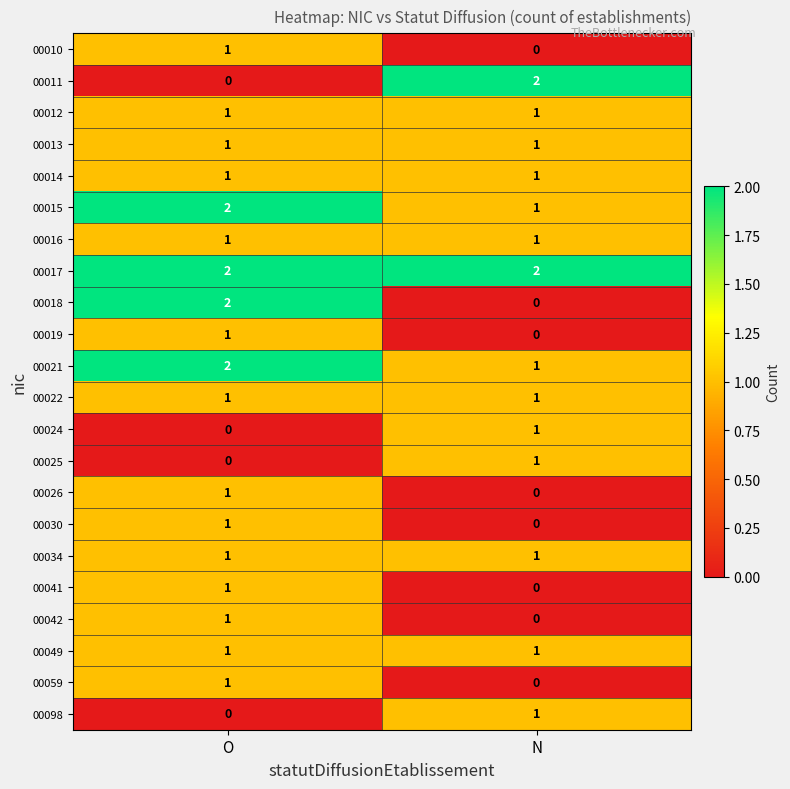

Where is 00030 nearest to the value 0?

N